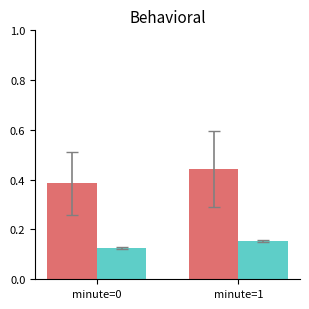

What is the spread (max minus min) of values at minute=1?

0.3